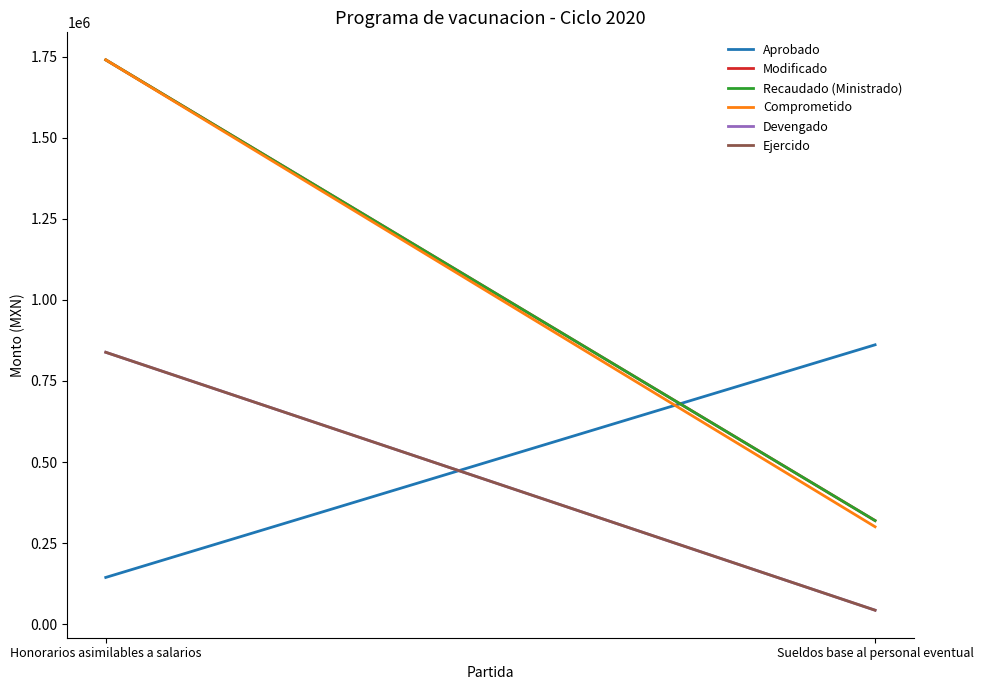

Does the chart display data point markers on the line(s)?

No